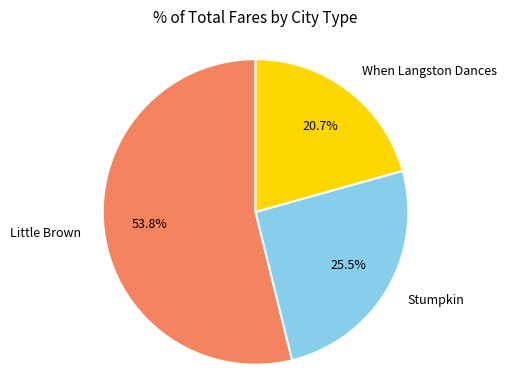

Rank the categories by value from lowest to highest.

When Langston Dances, Stumpkin, Little Brown